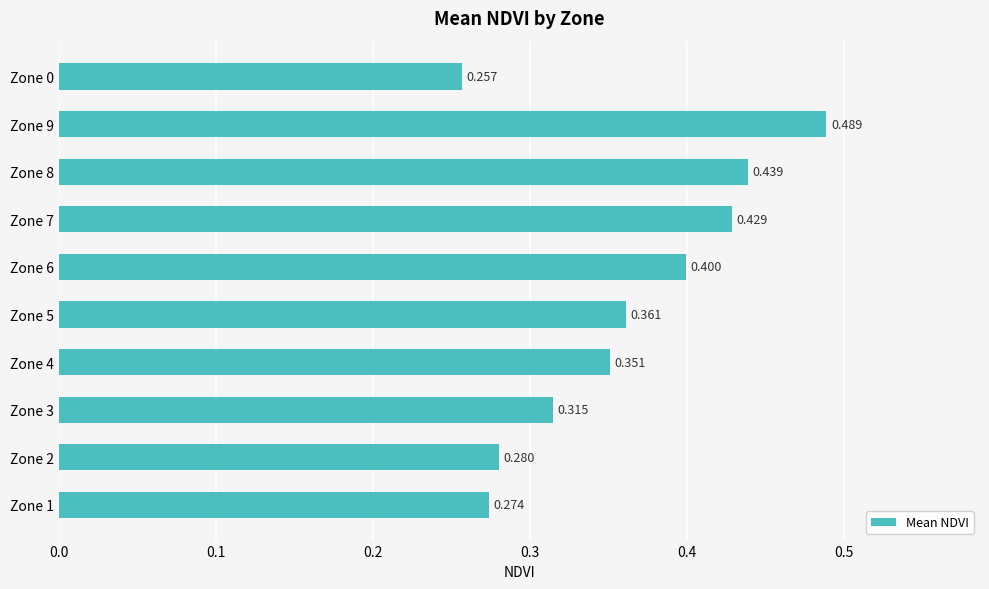

What is the maximum value shown in the chart?

0.5